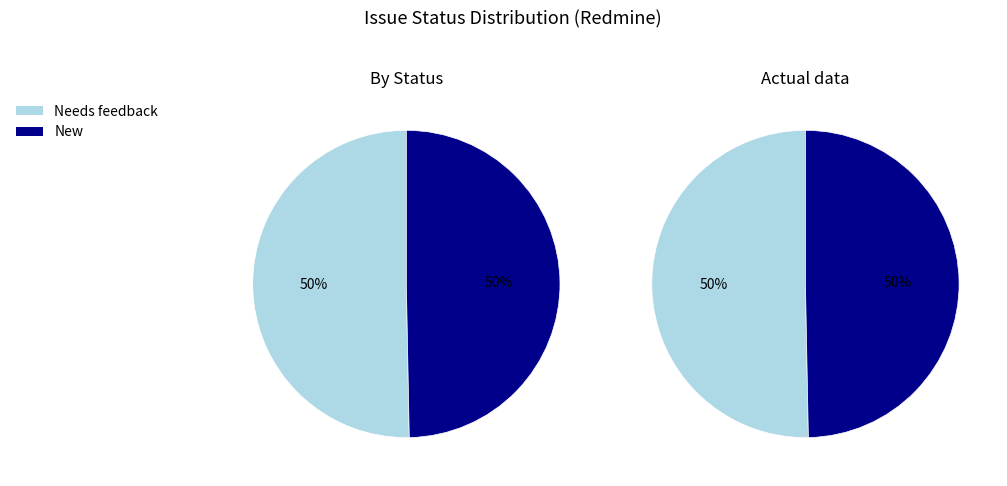

Rank the categories by value from highest to lowest.

Needs feedback, New